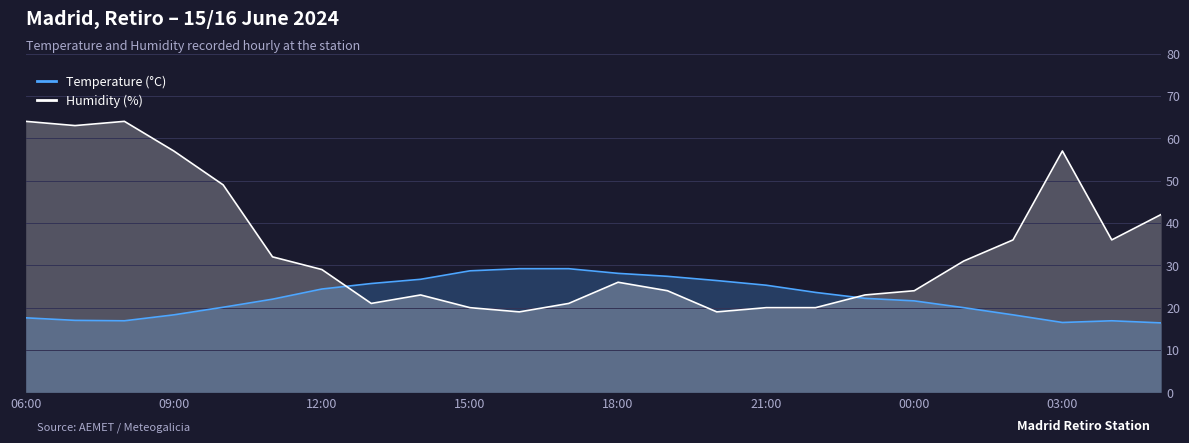

True or false: Temperature (°C) has more than 2 points higher than both neighbors.

False